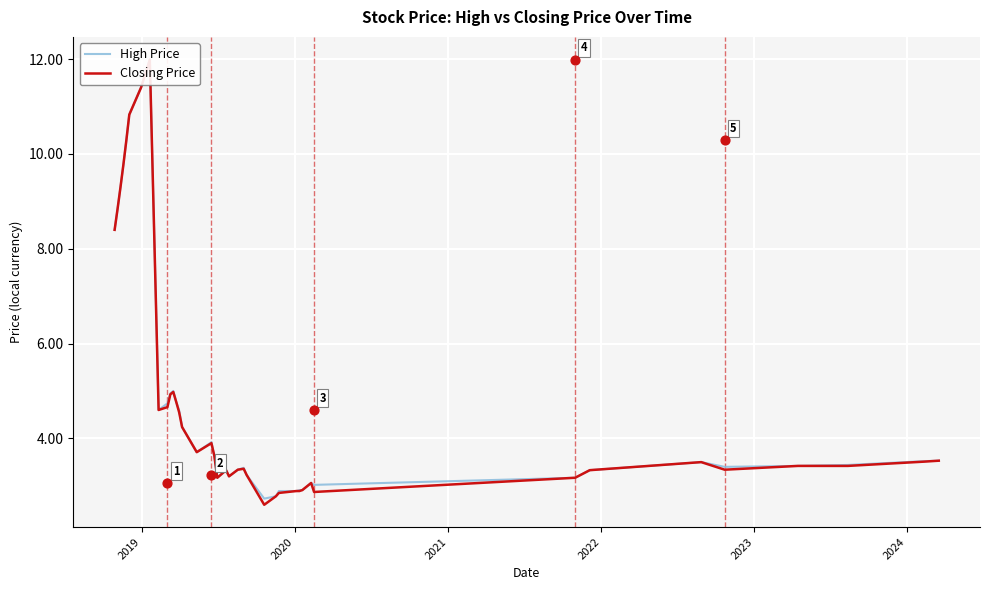

At how many categories does at least one series exceed 11?

2